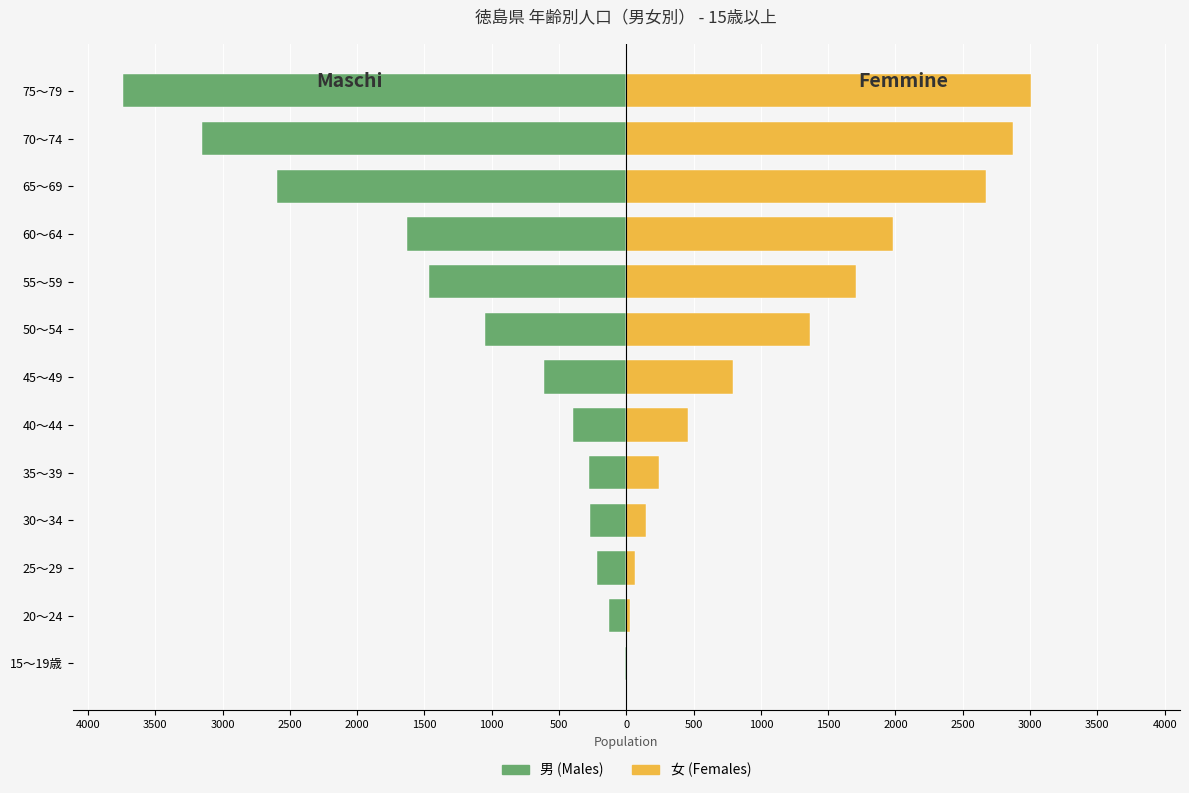

What is the difference between the maximum and minimum values in the 男 (Males) series?

3732